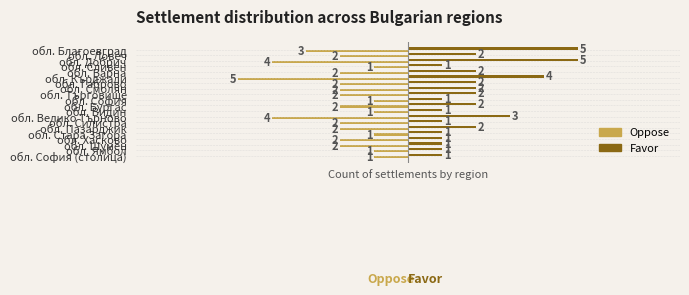

How many series are shown in this chart?

2